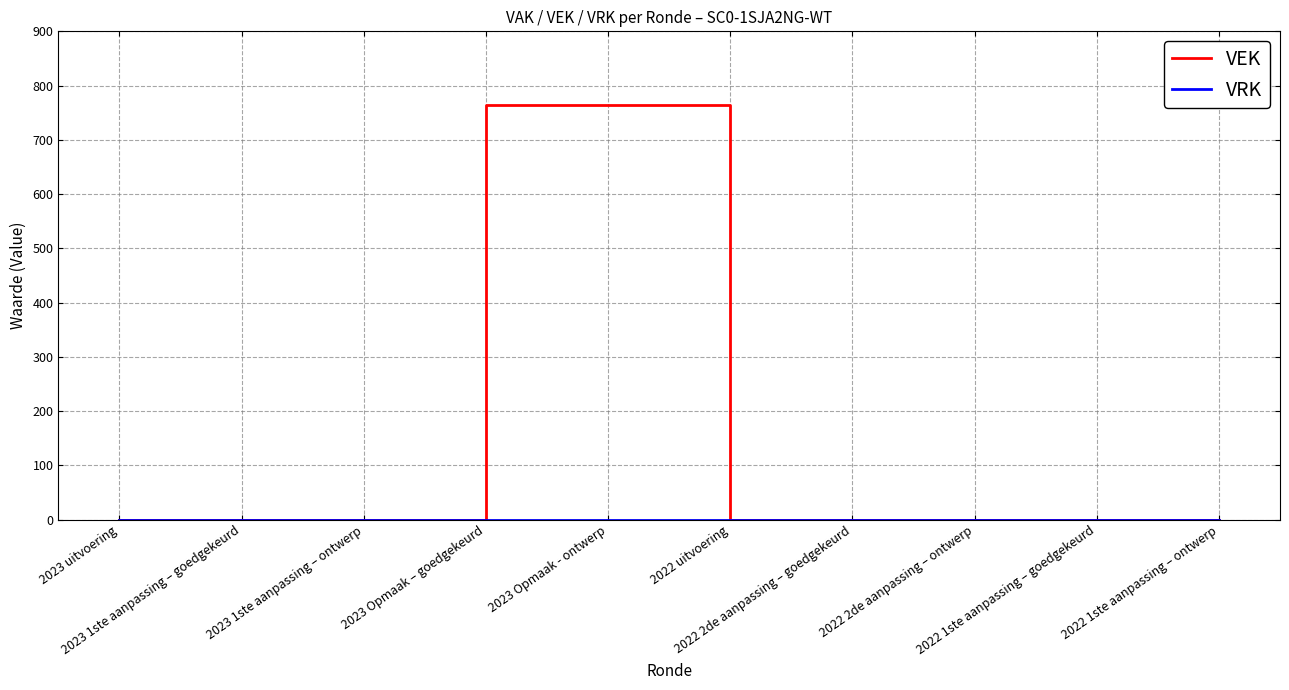

What is the greatest value displayed?

765